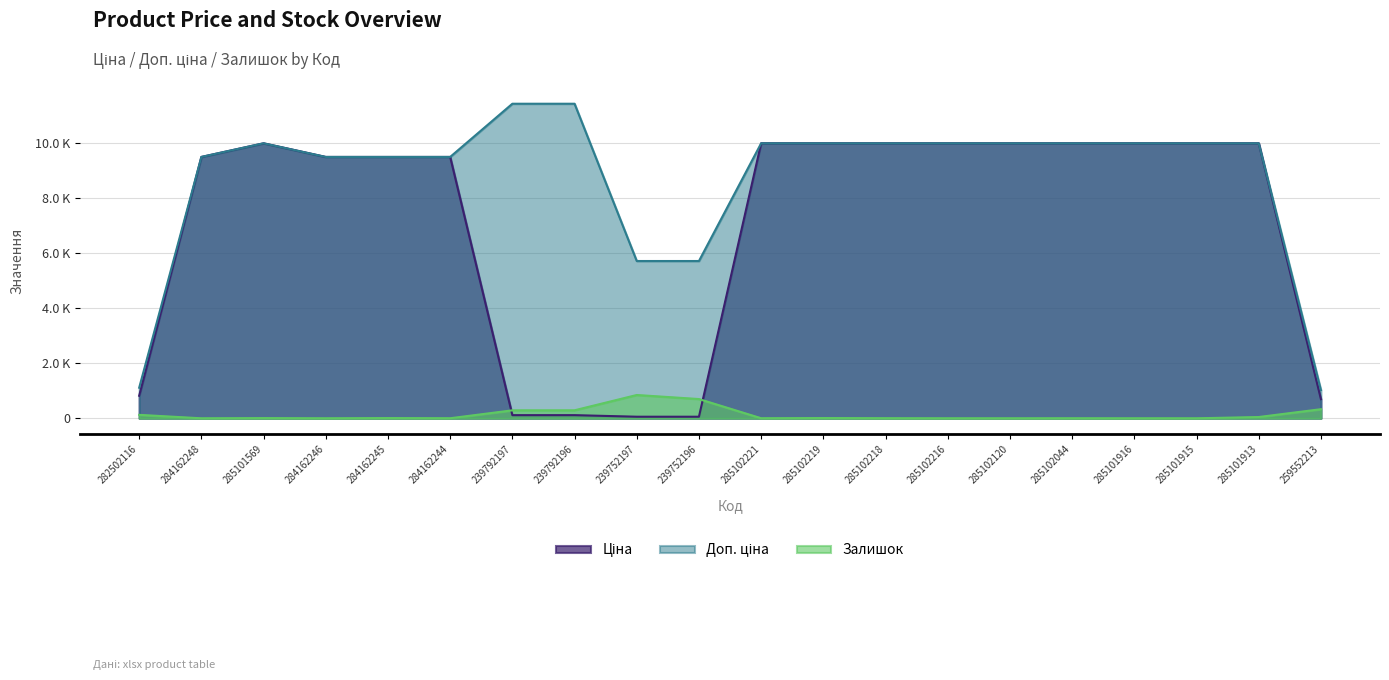

At how many categories does at least one series exceed 5111?

18